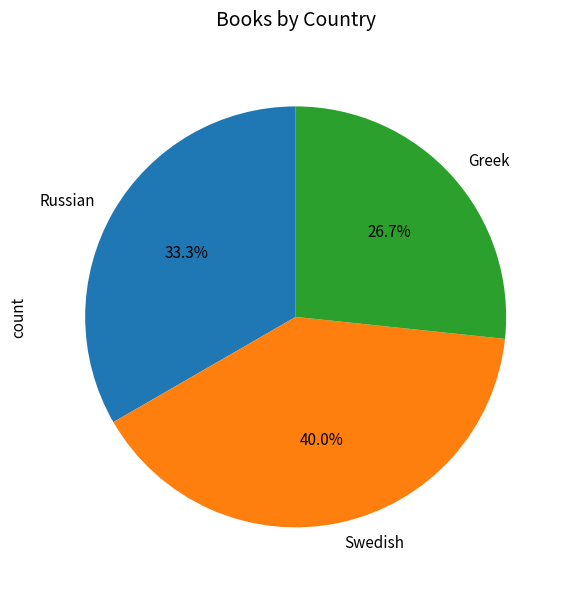

Combined, what portion of the pie is Russian and Greek?

60.0%